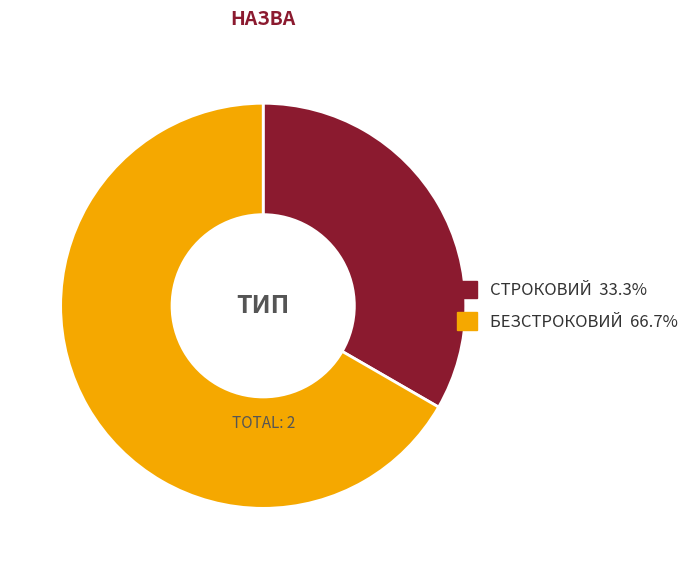

Does any single category account for the majority?

Yes